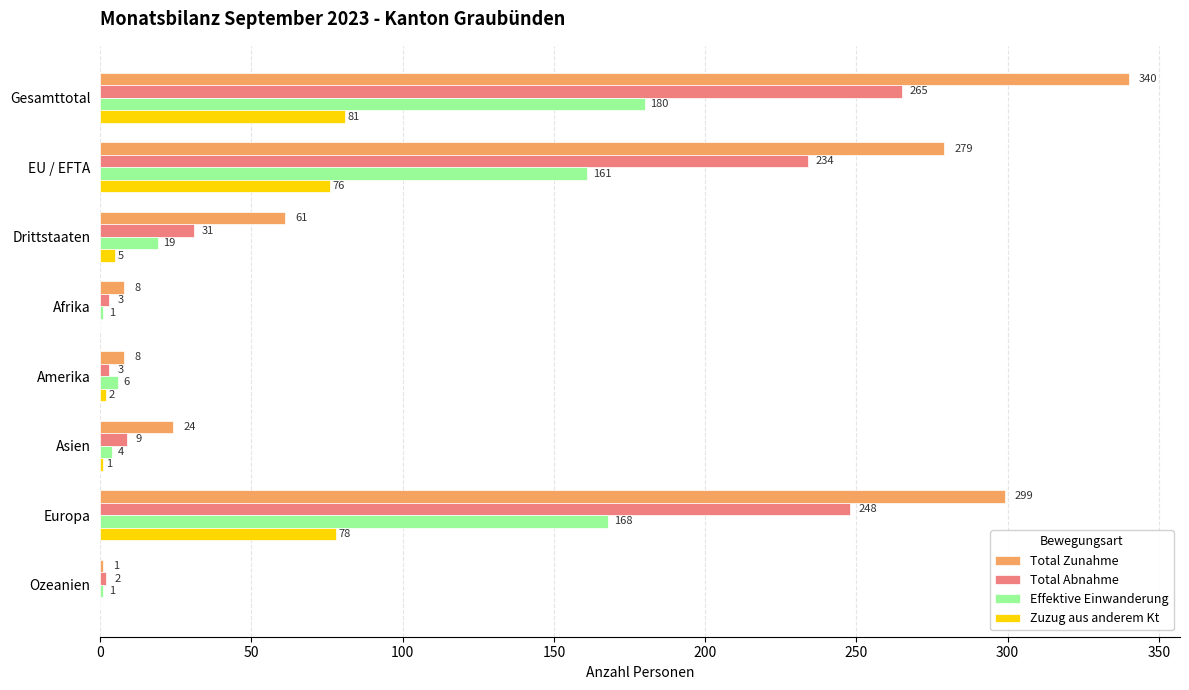

Which label corresponds to the largest value in the chart?

Gesamttotal